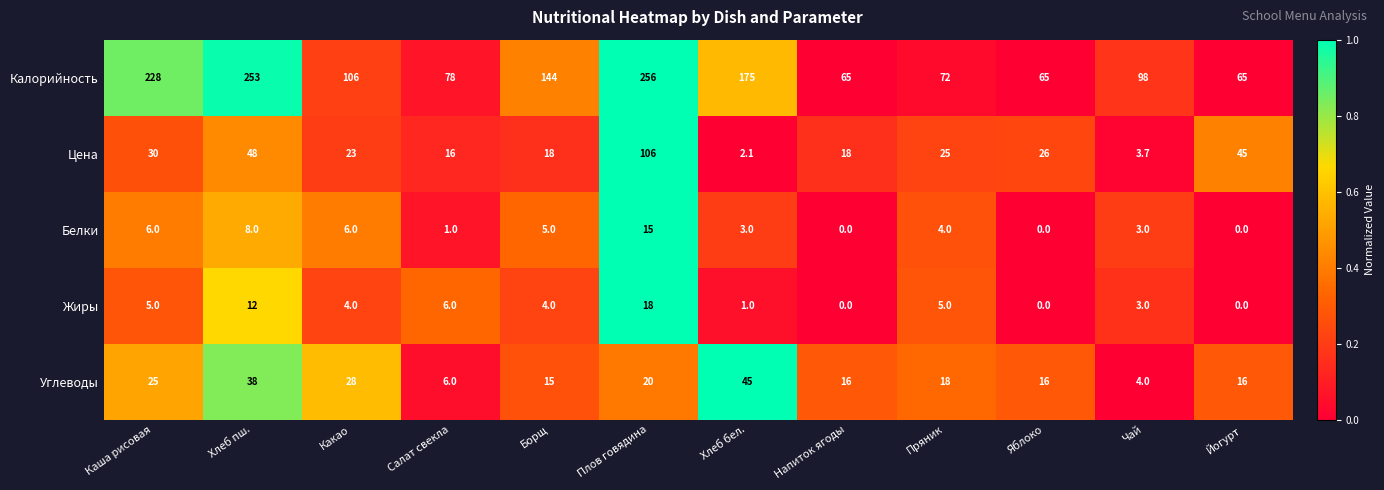

Is it true that Белки equals 4.1 at Хлеб бел.?

False